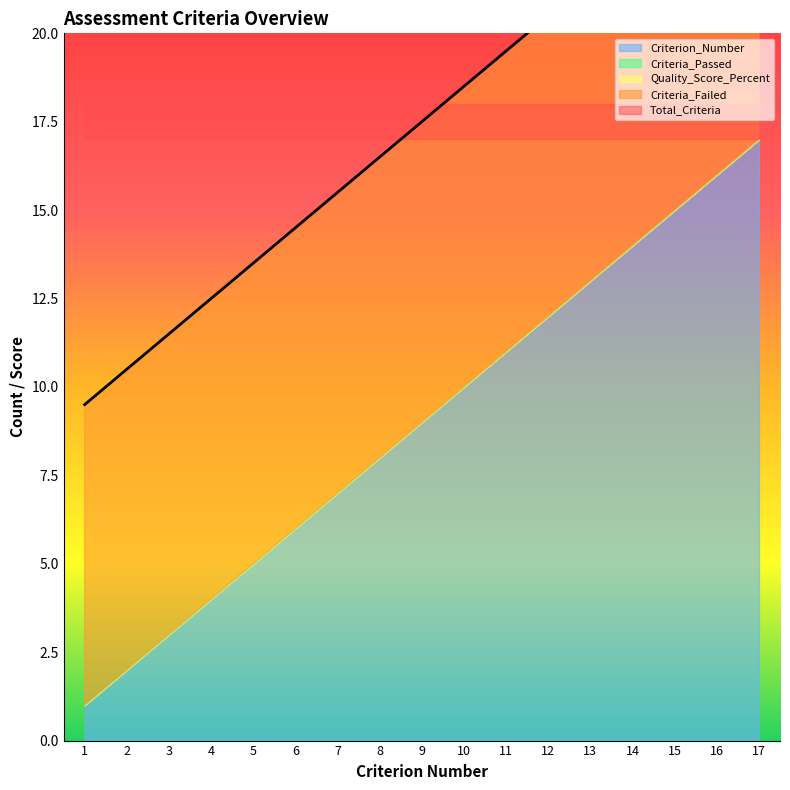

True or false: Criteria_Passed has a value of 0 at 4.

True